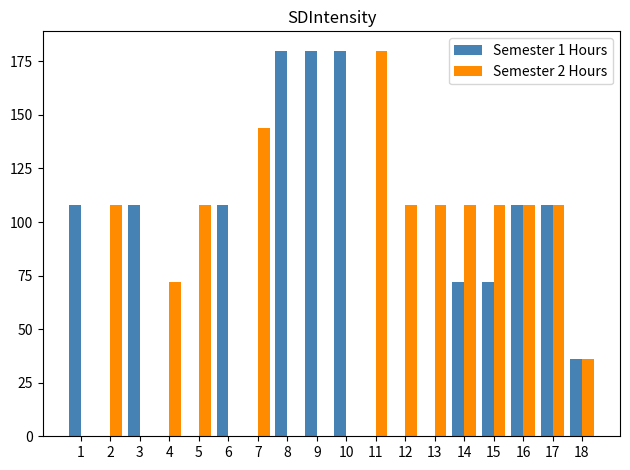

The Semester 2 Hours series shows 144 at 7. True or false?

True